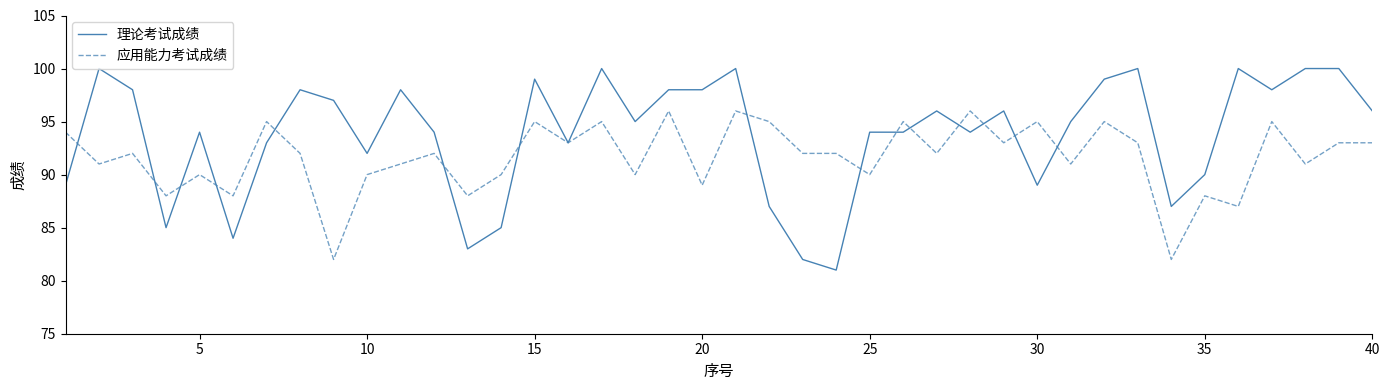

After their last crossing, which series has the higher values: 理论考试成绩 or 应用能力考试成绩?

理论考试成绩